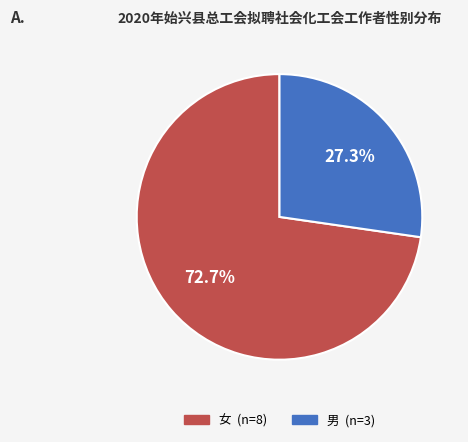

Which category has the biggest portion of the pie?

女